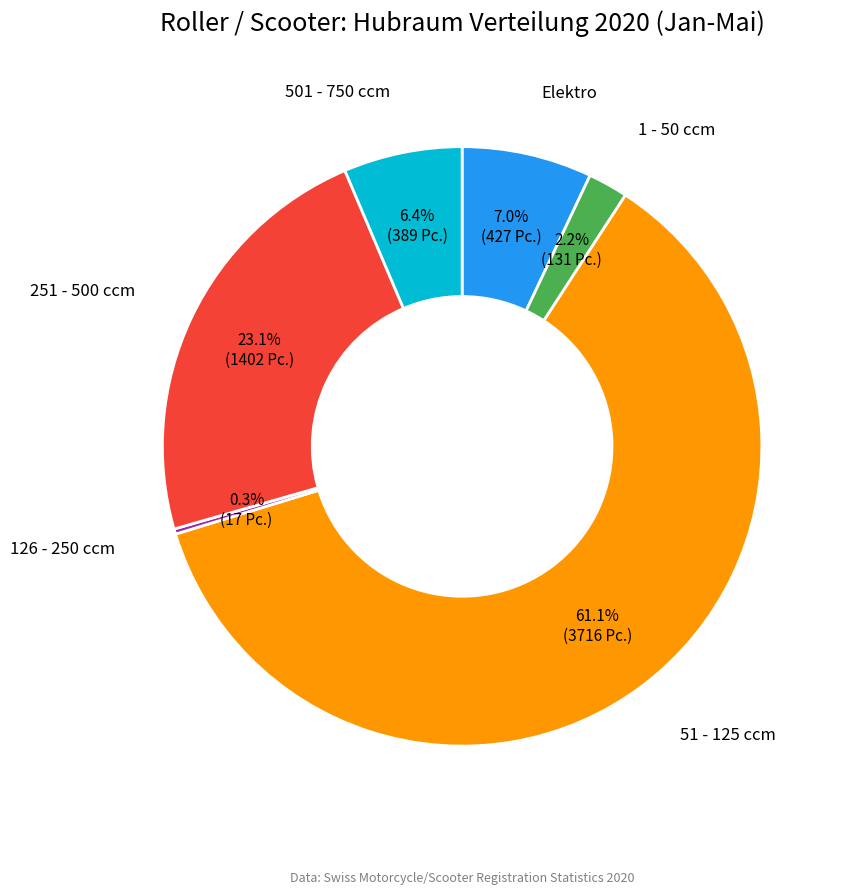

How many slices are in this pie chart?

6